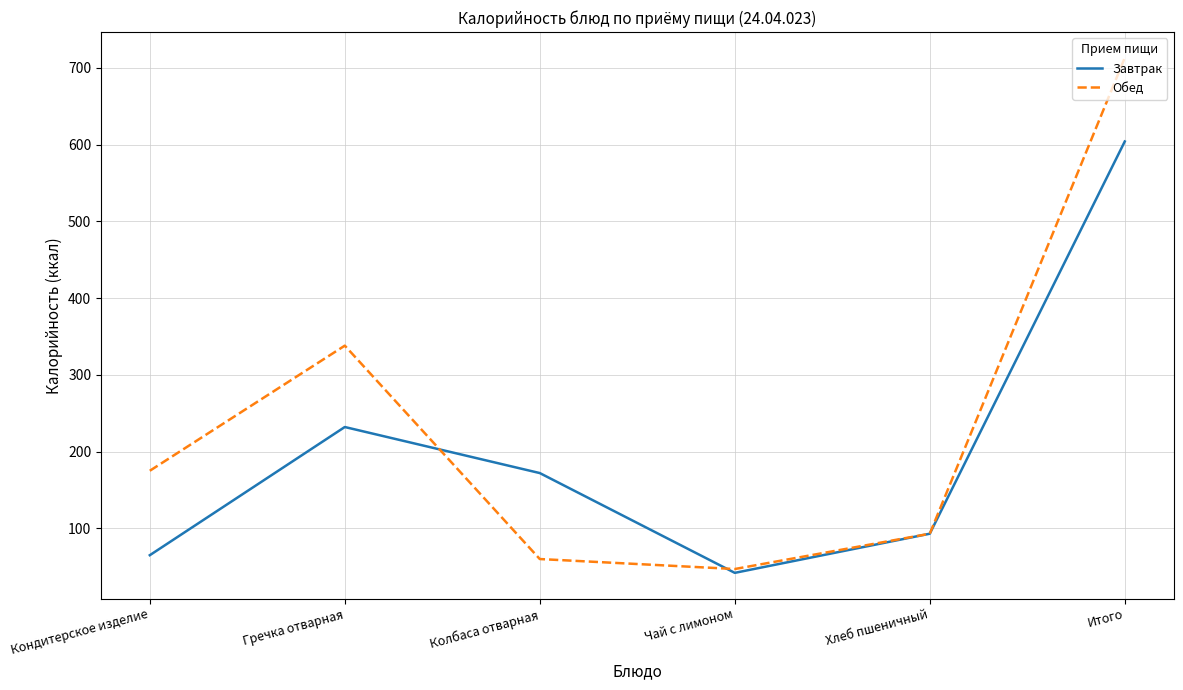

What are all the series names shown in the legend?

Завтрак, Обед